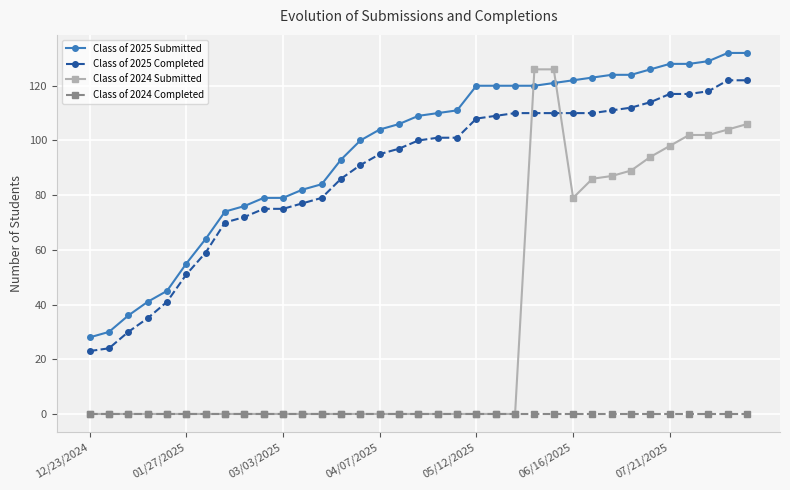

After their last crossing, which series has the higher values: Class of 2025 Completed or Class of 2024 Submitted?

Class of 2025 Completed